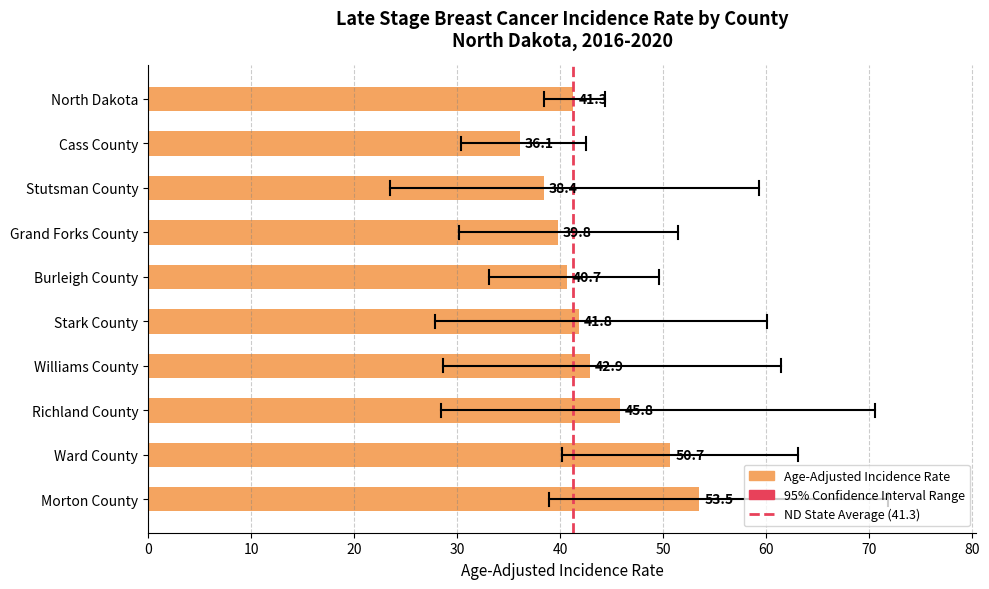

What is the smallest value displayed?

36.1